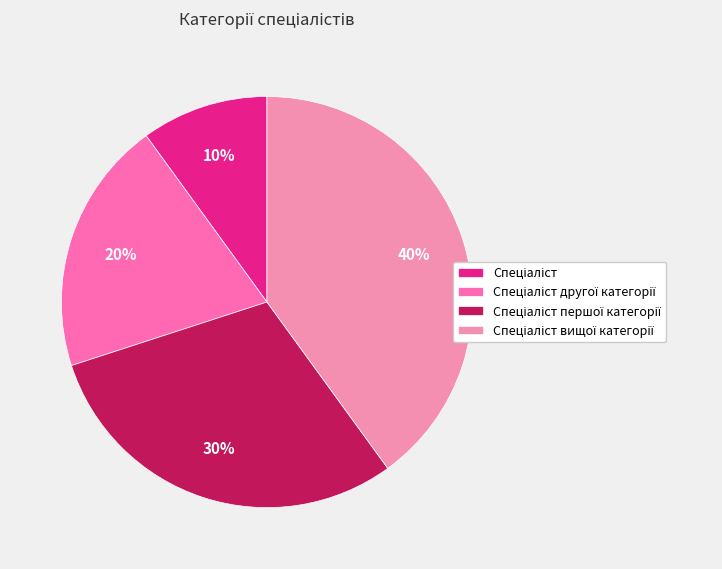

Does Спеціаліст другої категорії represent more than half of the total?

No